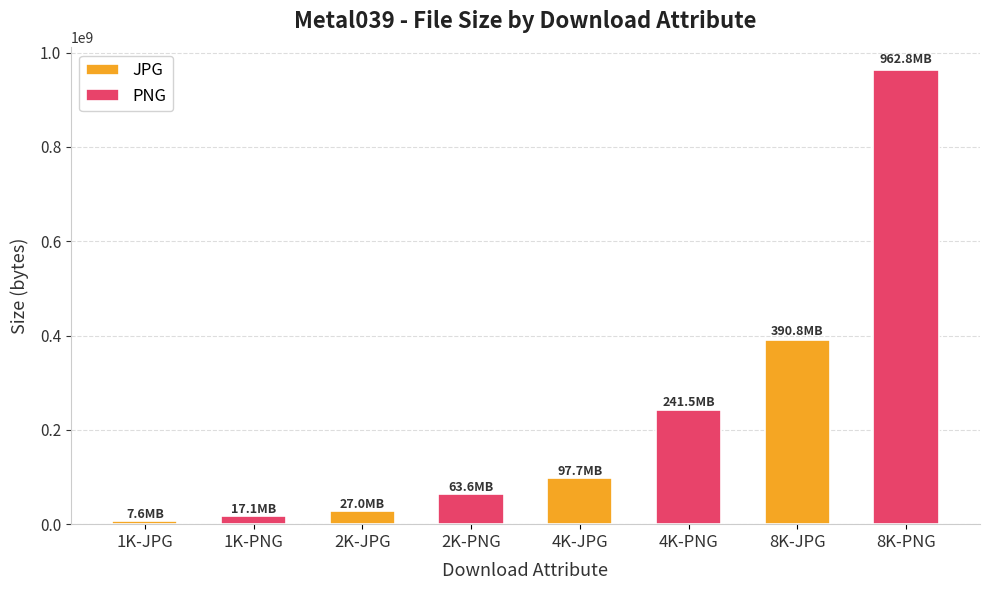

What is the label of the 3rd bar from the left?

2K-JPG